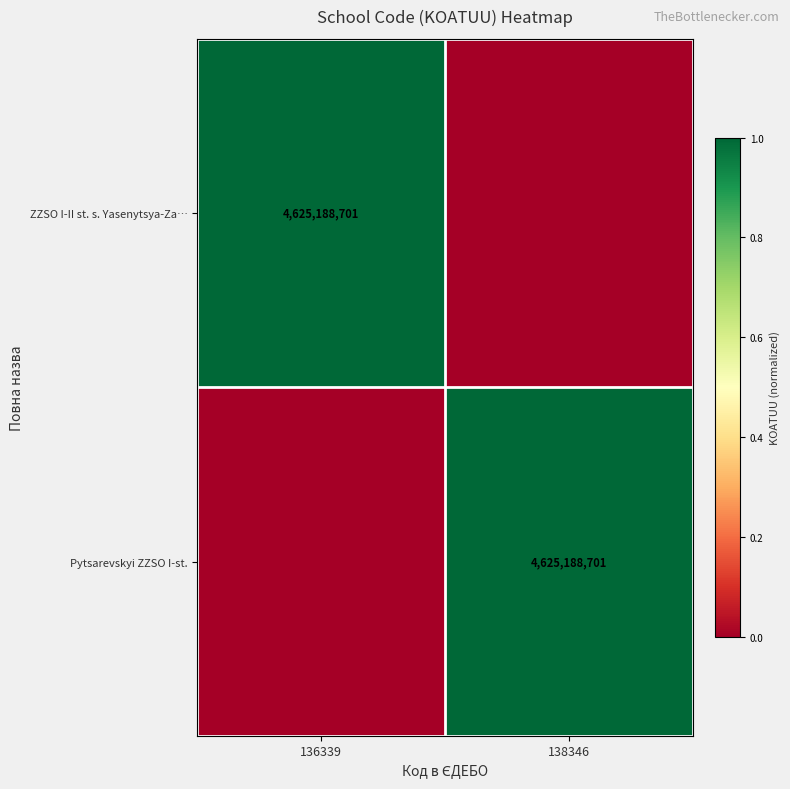

The Pytsarevskyi ZZSO I-st. series shows 7656702931 at 138346. True or false?

False